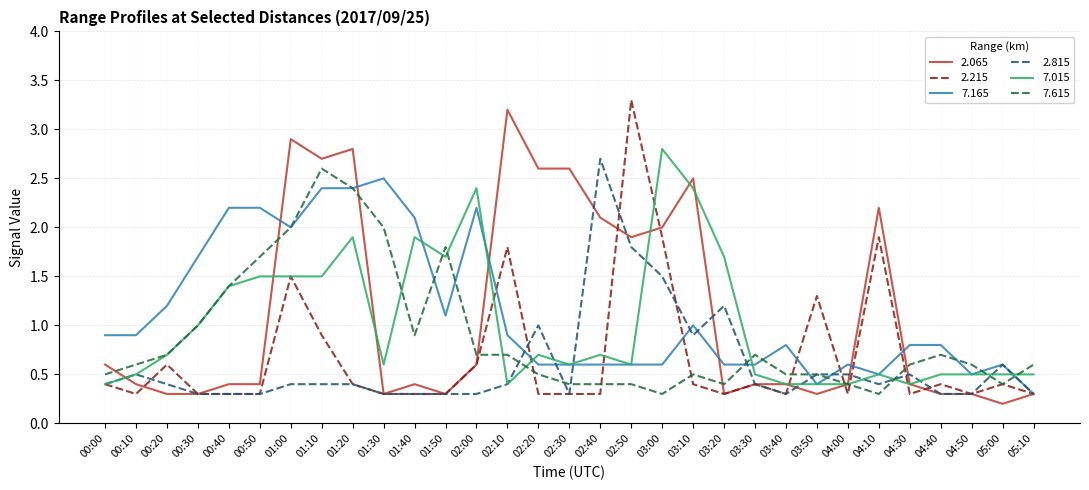

Is it true that 2.815 equals 0.1 at 04:50?

False